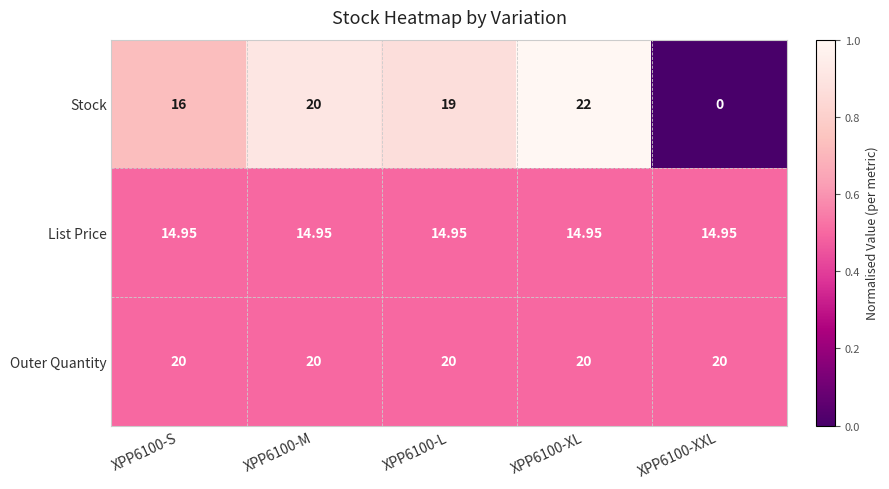

Rank the series by their maximum value, from lowest to highest.

List Price, Outer Quantity, Stock